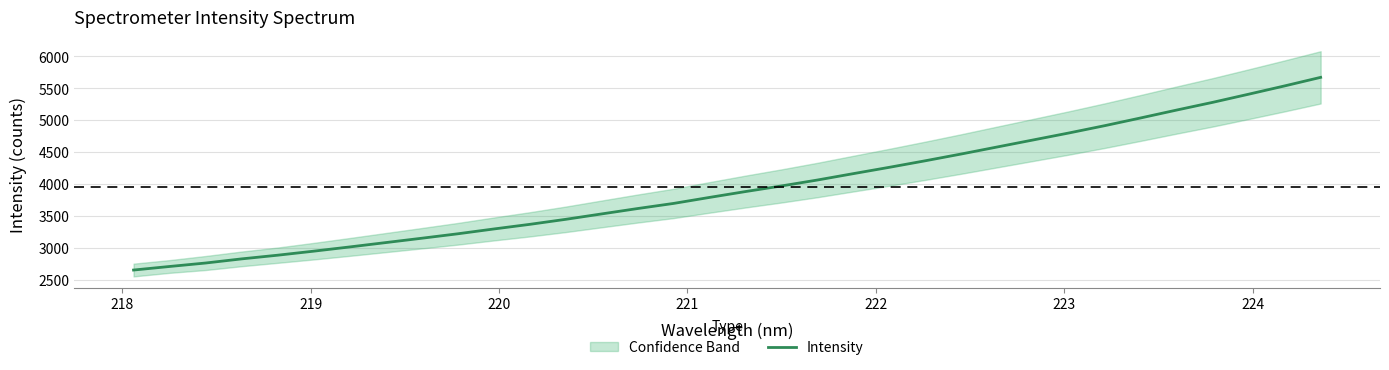

What is the greatest value displayed?

5672.6